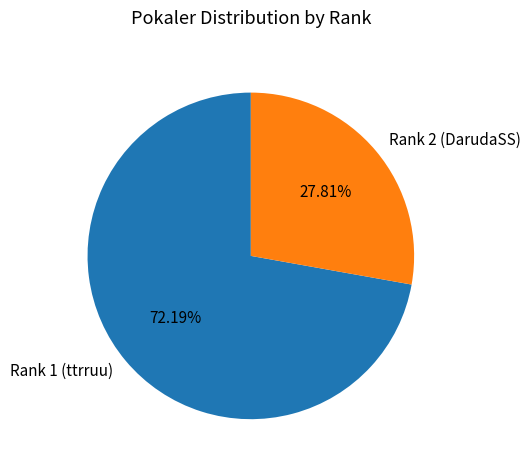

To the nearest percent, what portion does Rank 2 (DarudaSS) represent?

28%